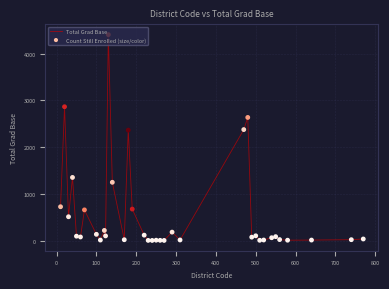

What is the difference between the maximum and minimum values?

4404